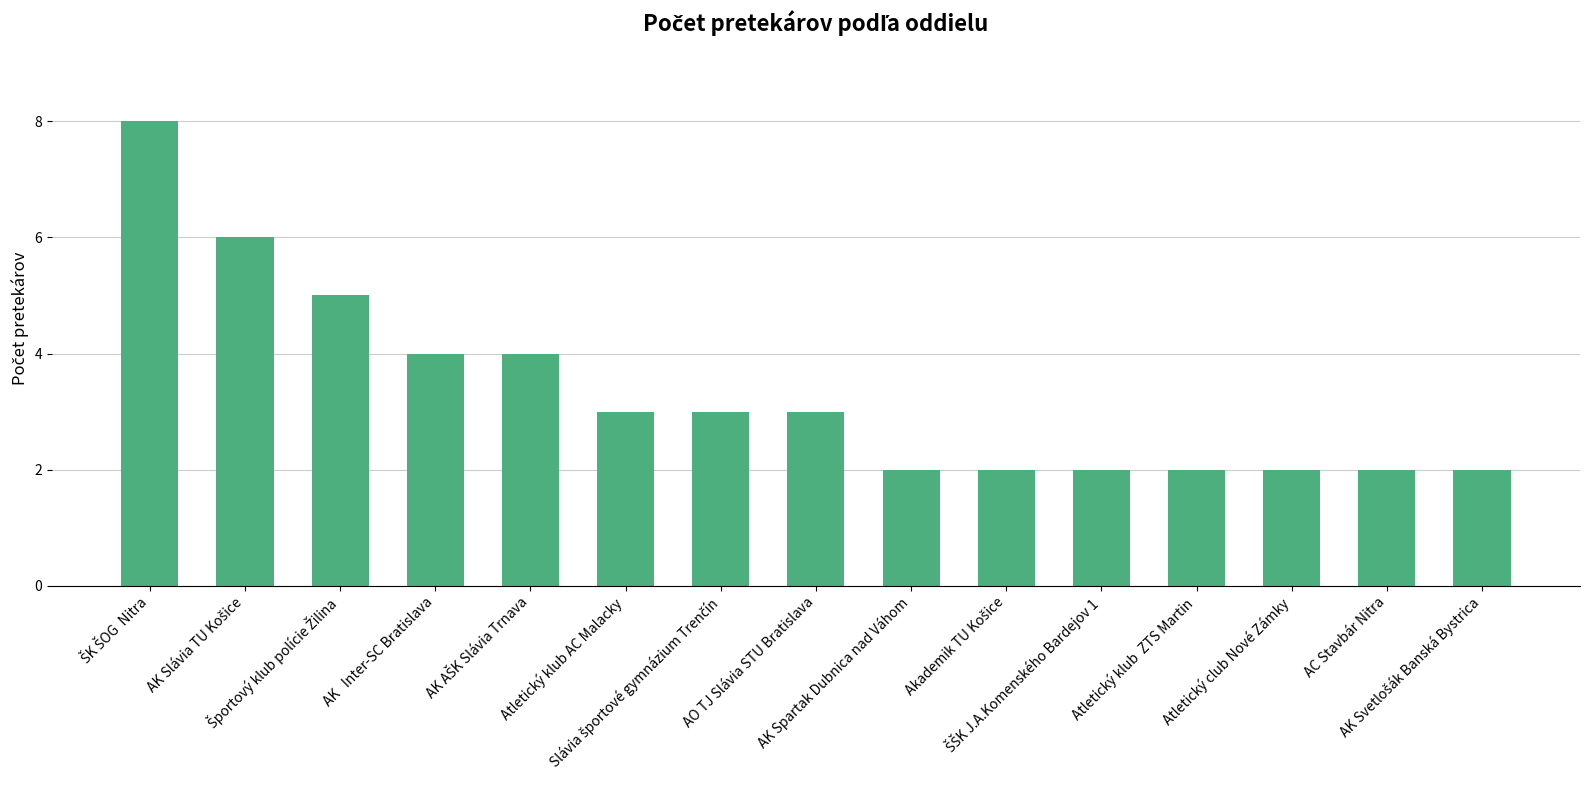

What is the sum of all values?

50